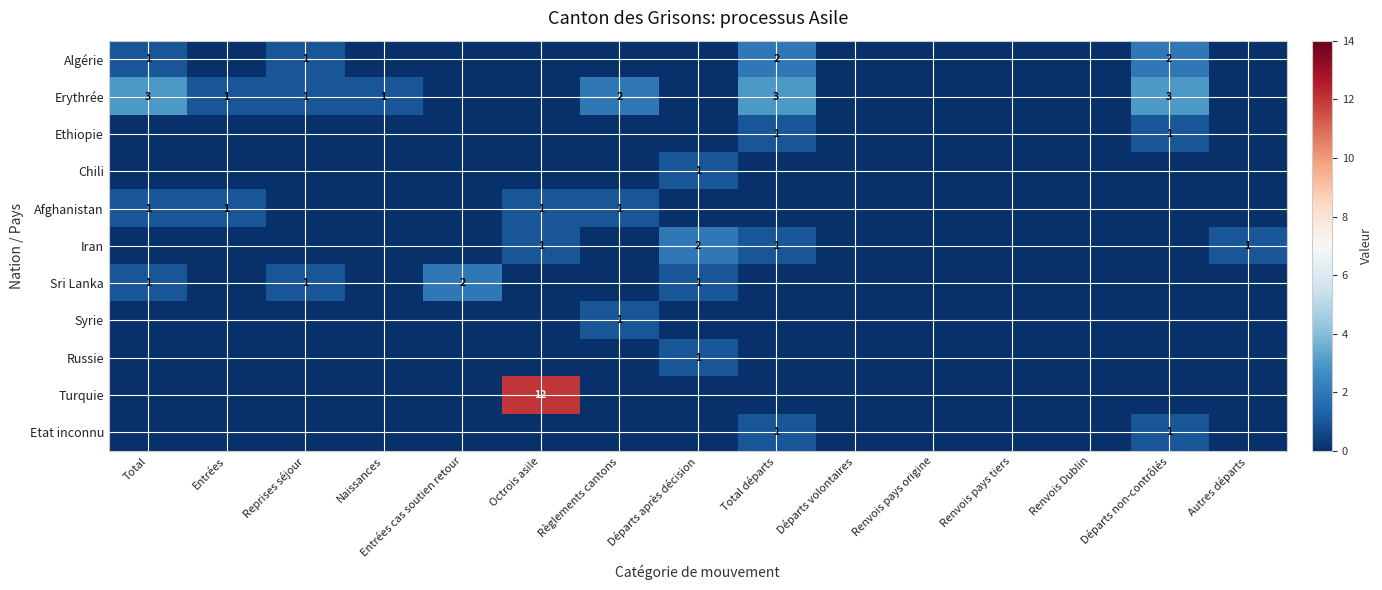

The Algérie series shows 3 at Total départs. True or false?

False